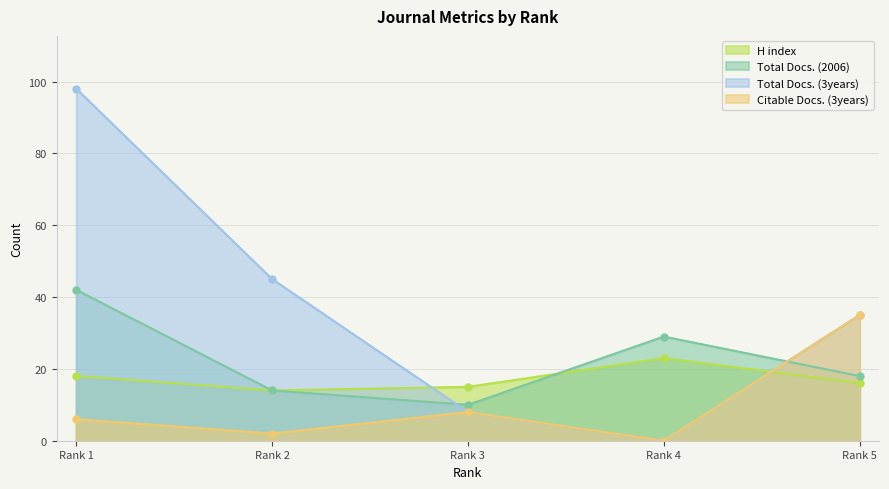

How many interior local peaks does the Total Docs. (2006) series have?

1